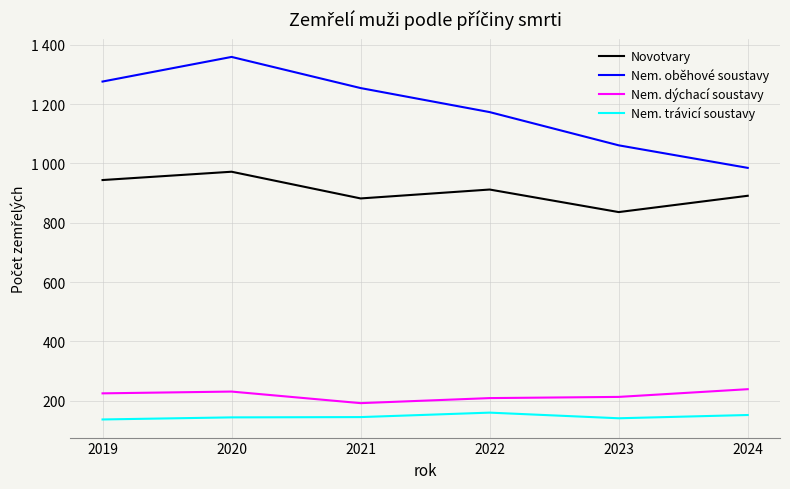

What is the value of the Novotvary point at the 4th from the left?

912